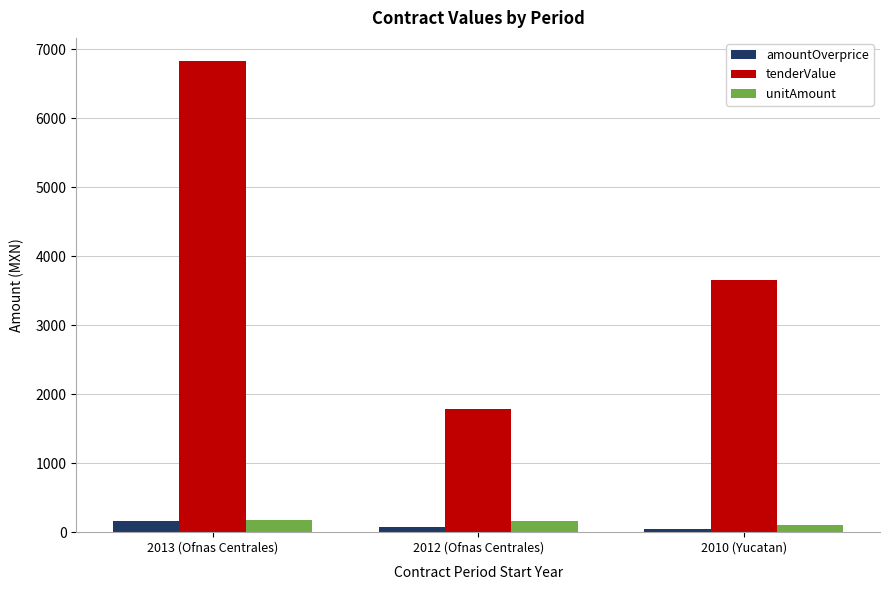

Rank the categories by tenderValue value from highest to lowest.

2013 (Ofnas Centrales), 2010 (Yucatan), 2012 (Ofnas Centrales)